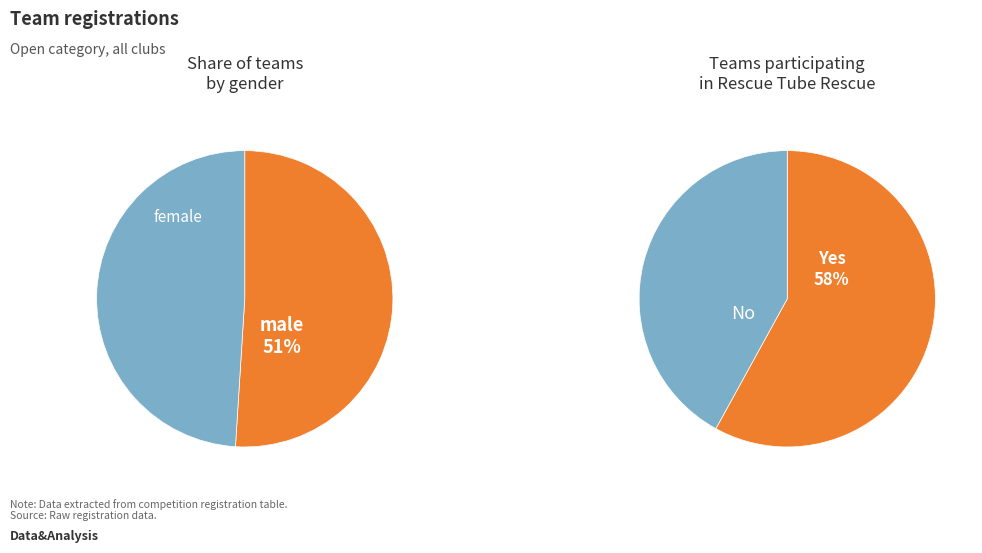

To the nearest percent, what is the difference between the male and female slice percentages?

2%